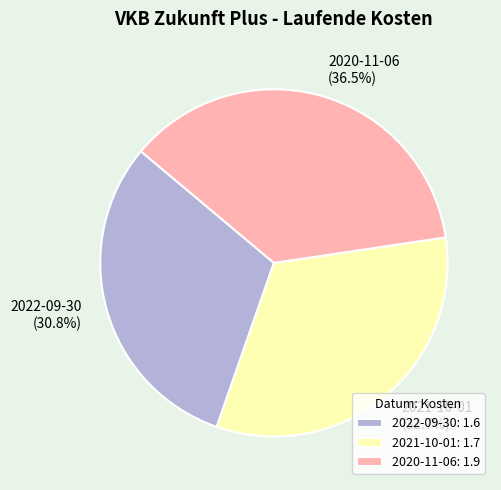

Which category has the biggest portion of the pie?

2020-11-06